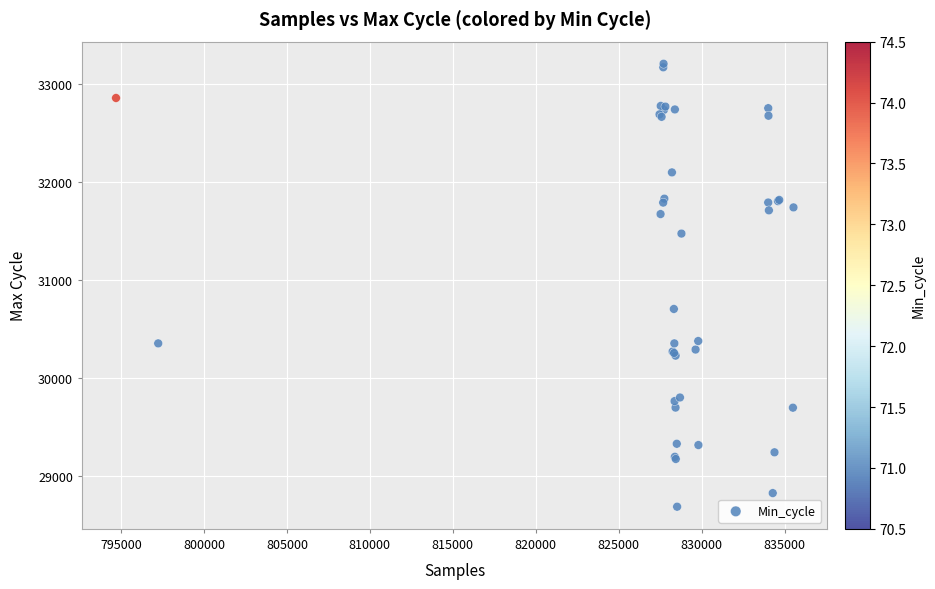

What Y value in the scatter plot is closest to 30949?

30707